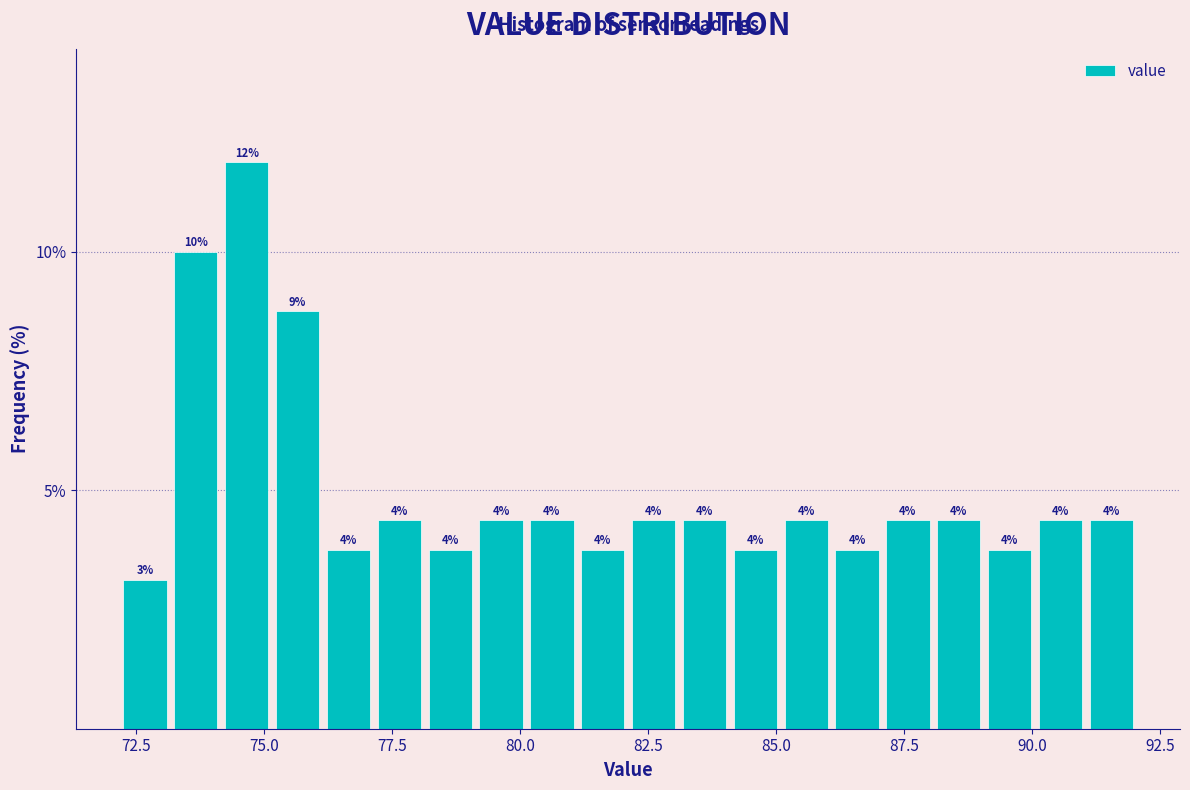

Around what value on the x-axis is the tallest bar? Give the approximate position of its centre, as read against the axis.

74.5